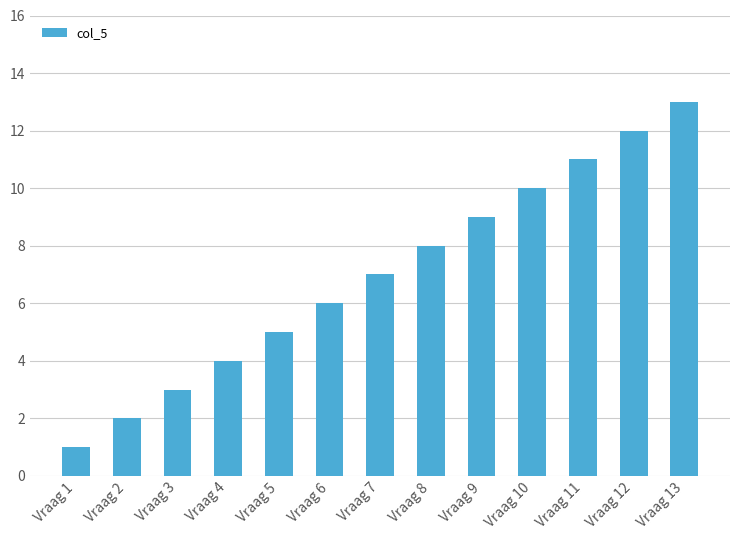

What is the average value?

7